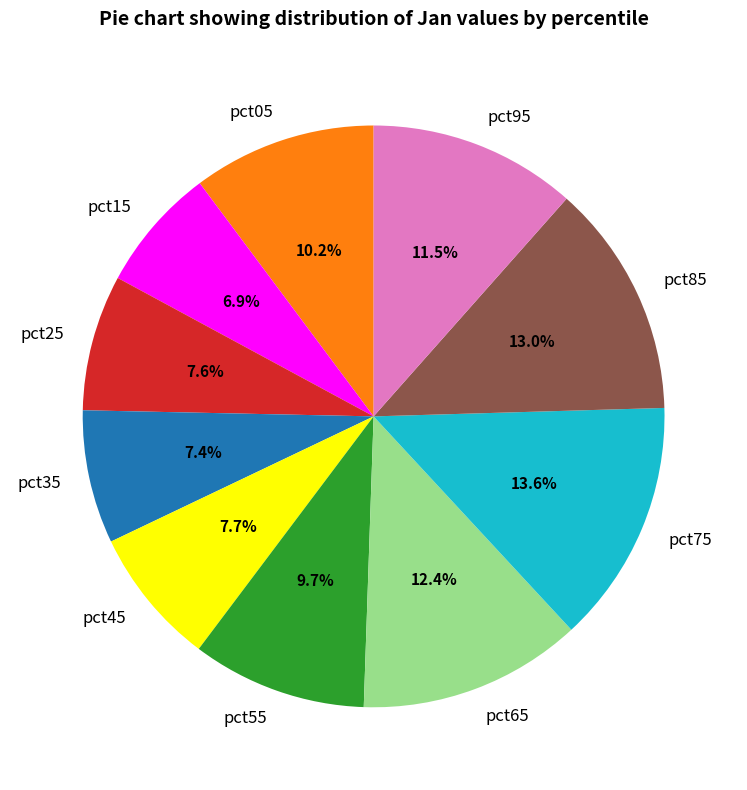

To the nearest percent, what is the average slice percentage?

10%